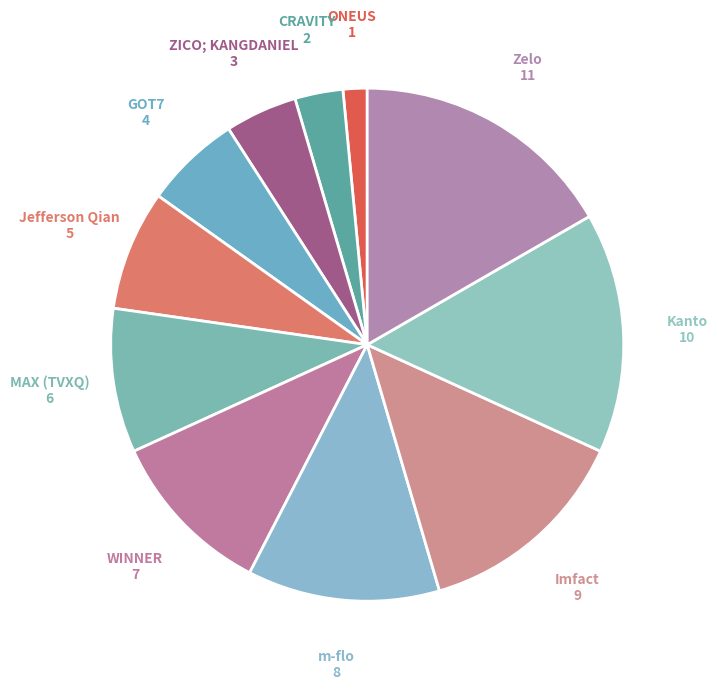

Count the number of slices in the pie.

11